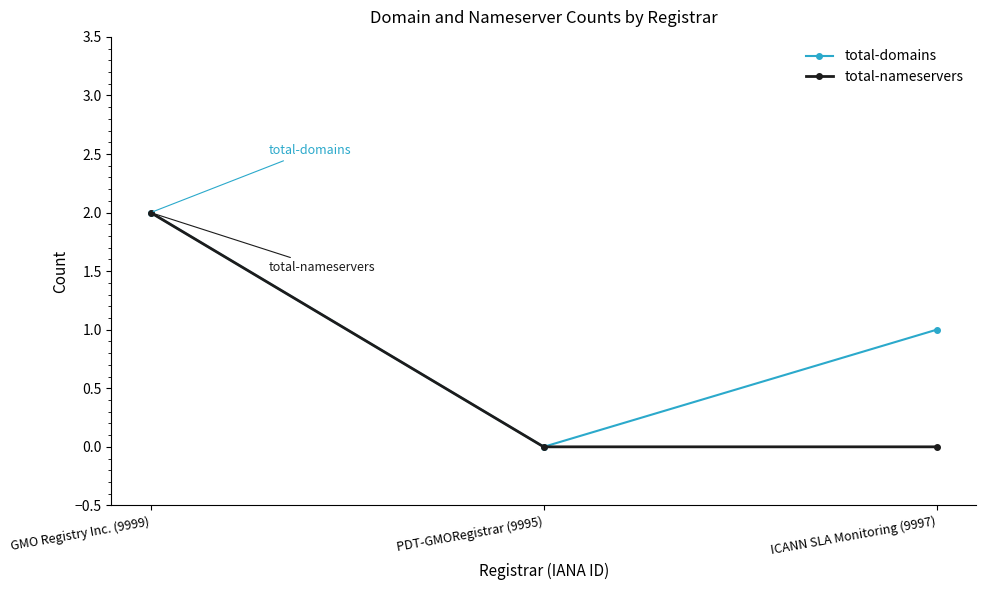

What is the approximate value of total-domains at ICANN SLA Monitoring (9997)?

1